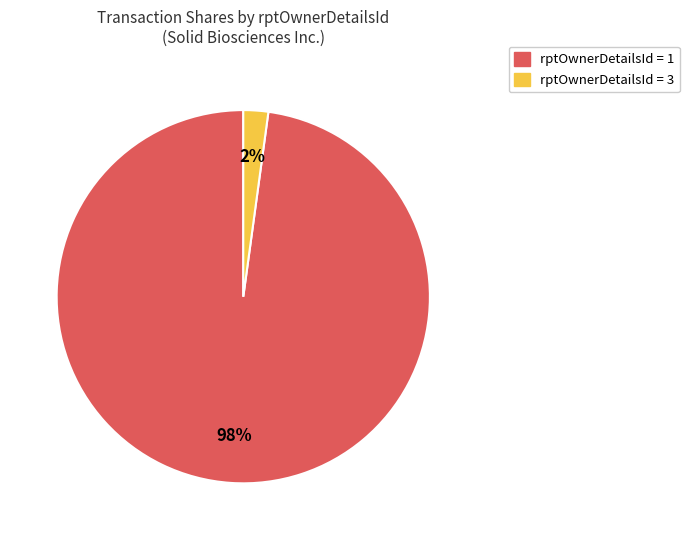

The rptOwnerDetailsId = 1 slice represents 98% of the pie. True or false?

True